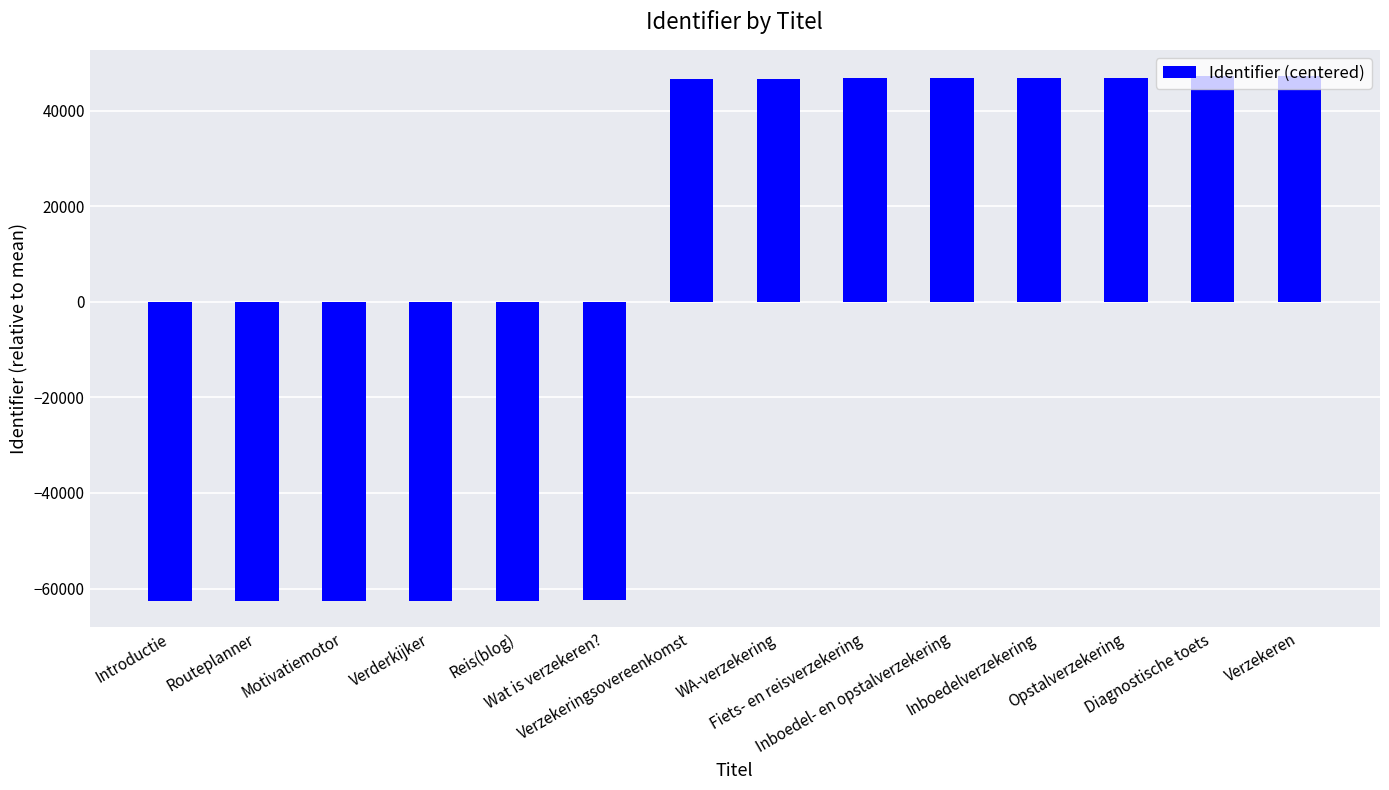

What is the sum of the values at Wat is verzekeren? and Opstalverzekering?

-15629